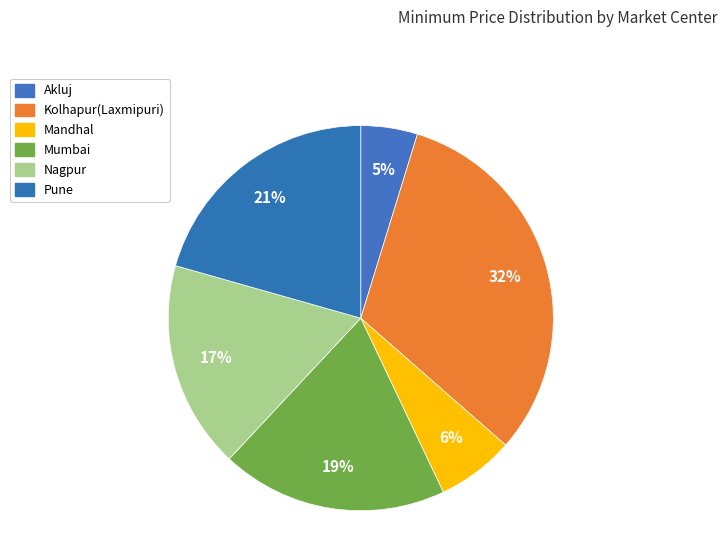

To the nearest percent, what percentage of the pie is Pune?

21%